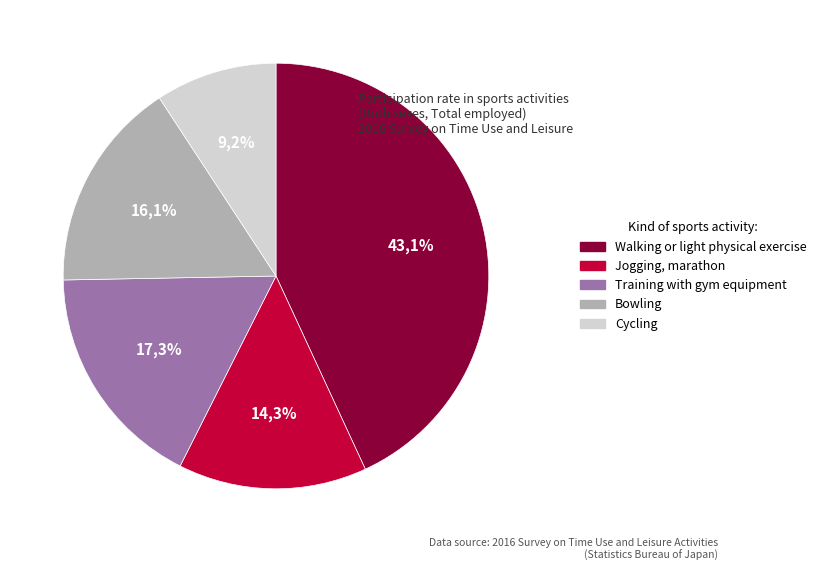

Is it true that Jogging, marathon is 26% of the pie?

False